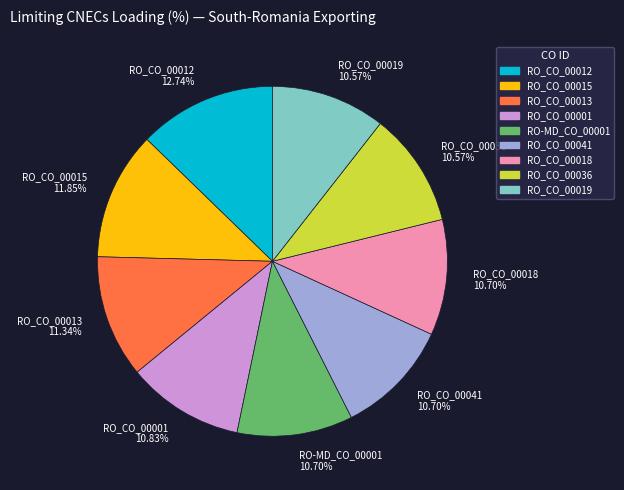

True or false: RO_CO_00013 accounts for 4% of the total.

False